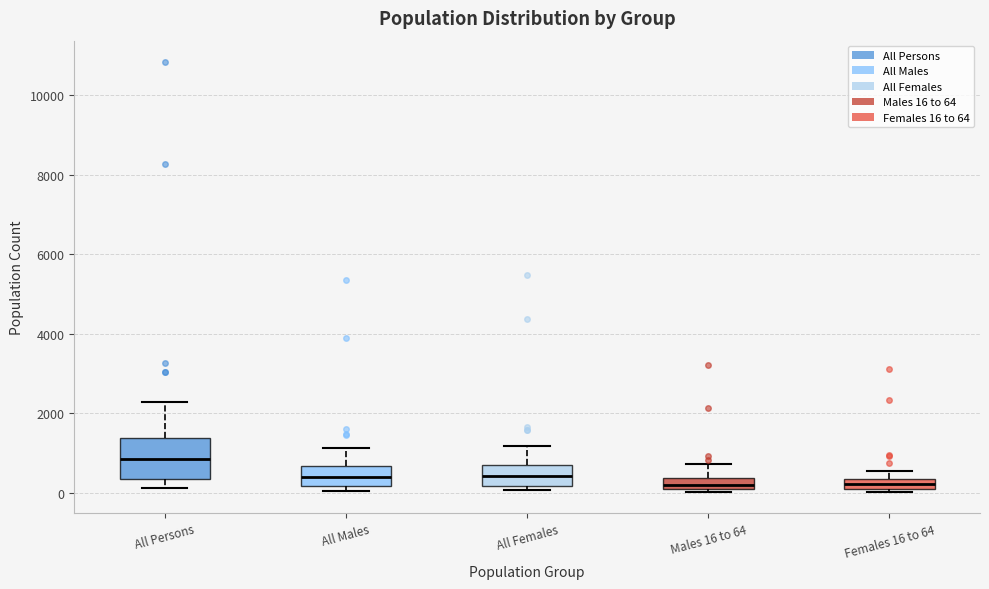

Where is the upper edge of the box for All Females on the y-axis? The values are not printed on the chart, so give them approximately, as read against the axis.

800